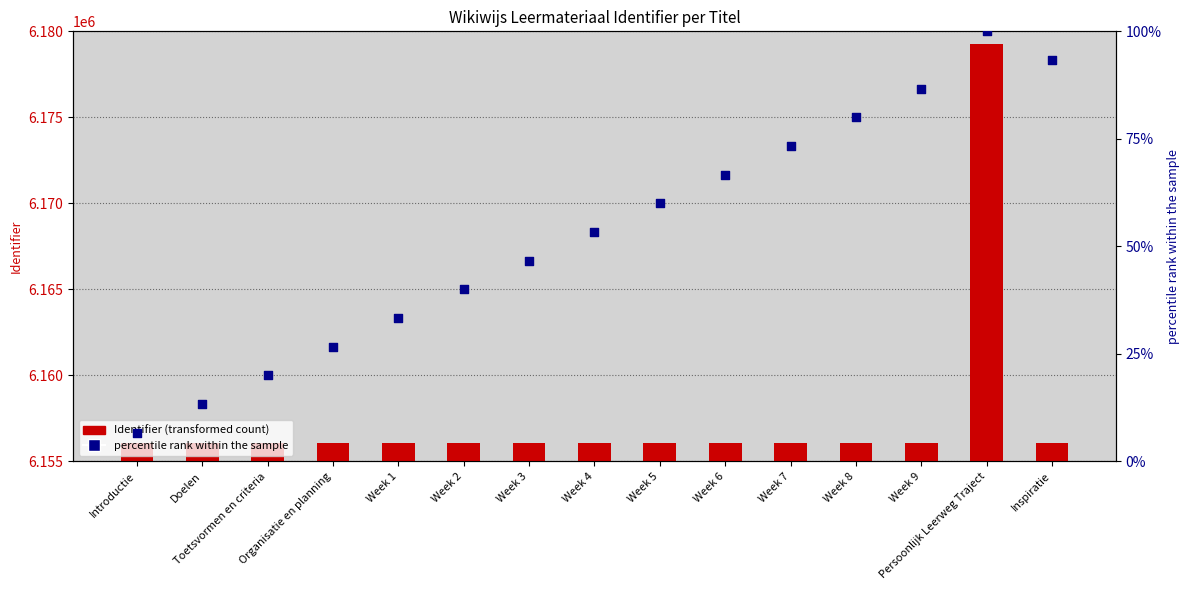

What are all the series names shown in the legend?

Identifier (transformed count), percentile rank within the sample